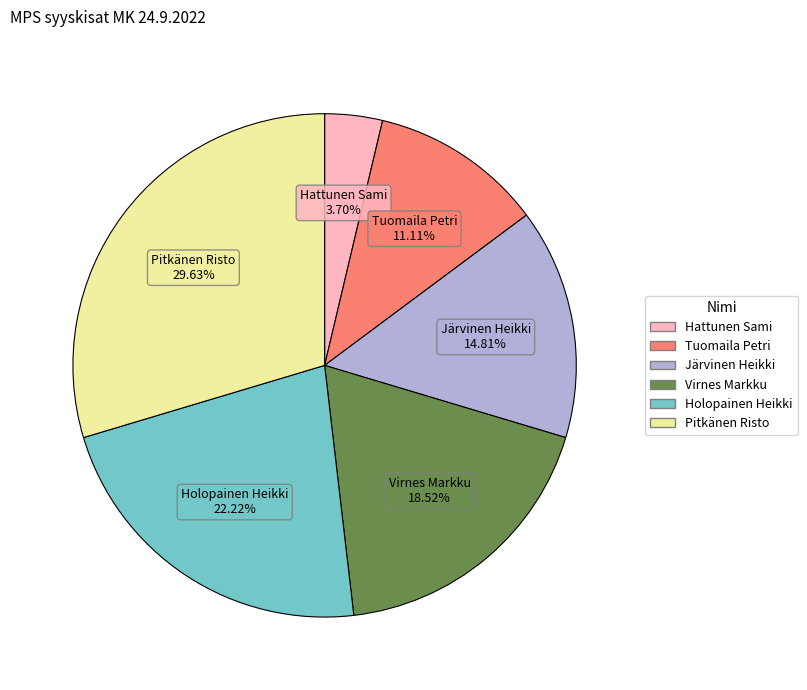

Combined, do Holopainen Heikki and Virnes Markku account for over 50%?

No